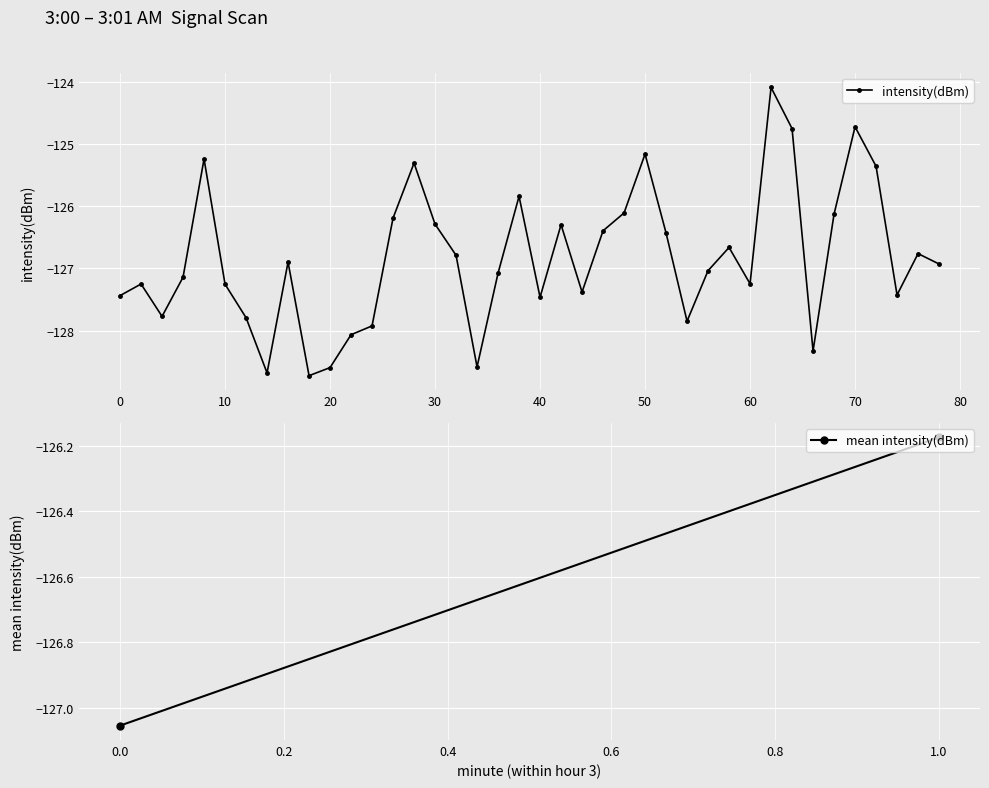

Count the number of data series in this chart.

1